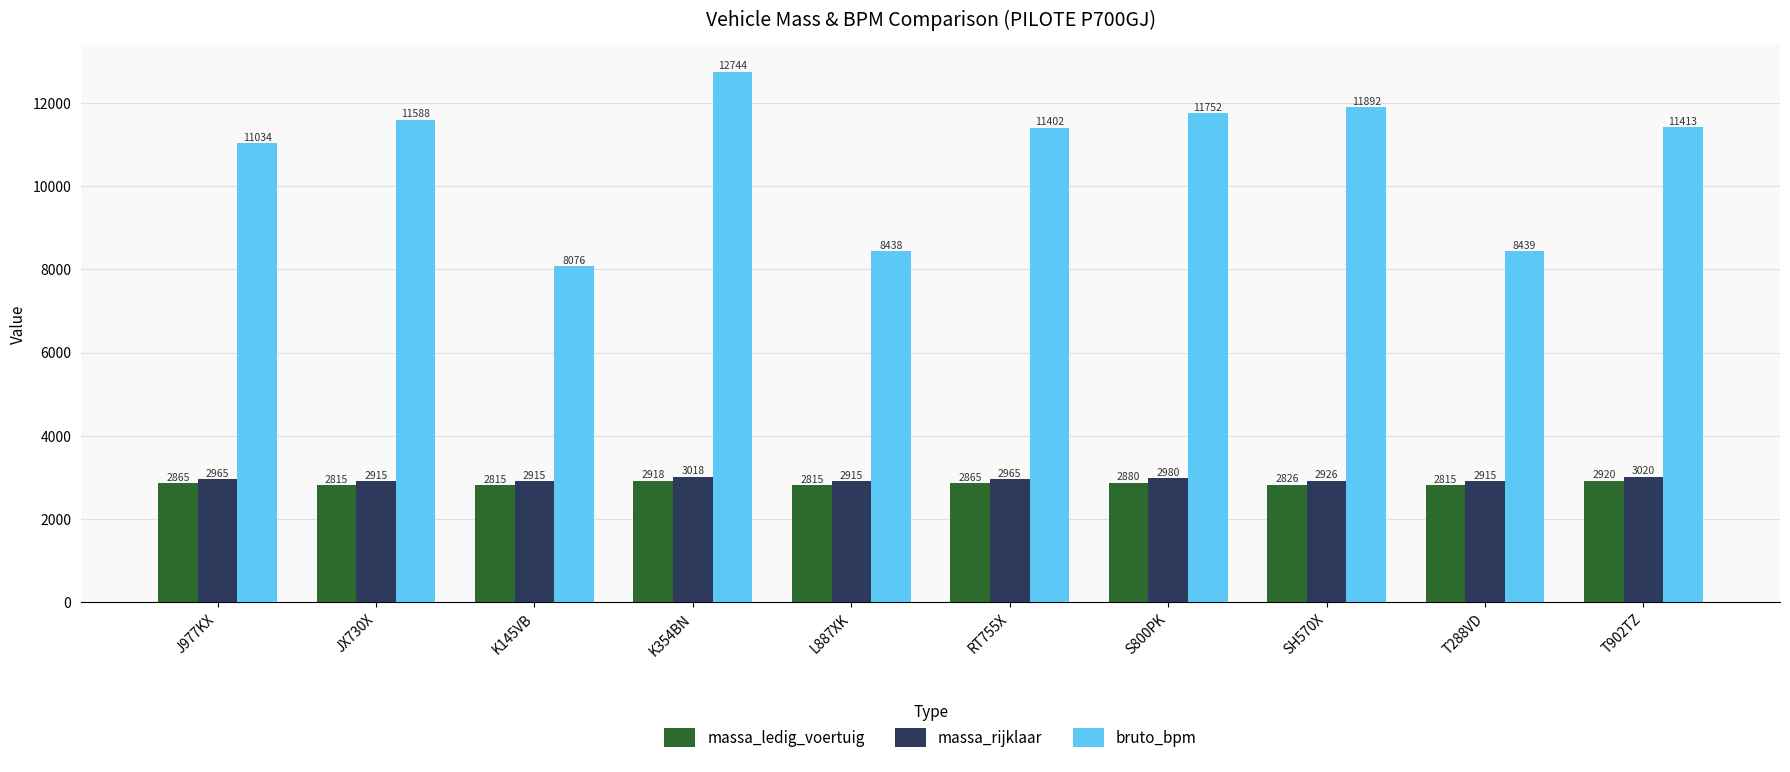

What is the highest value of the massa_rijklaar series?

3020